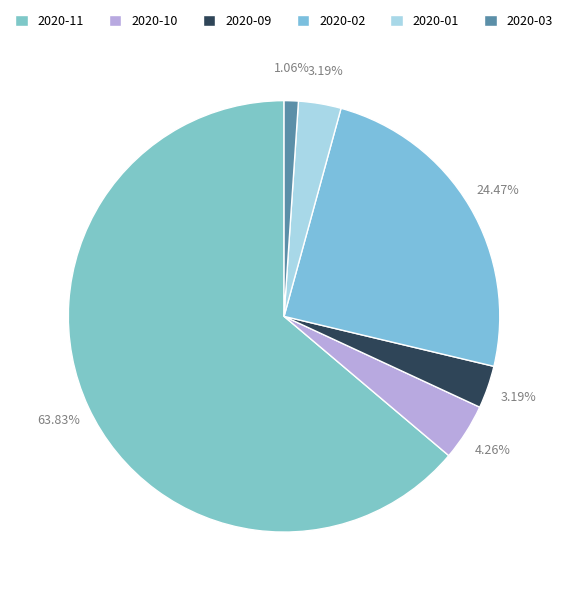

Is it true that 2020-02 is 24% of the pie?

True